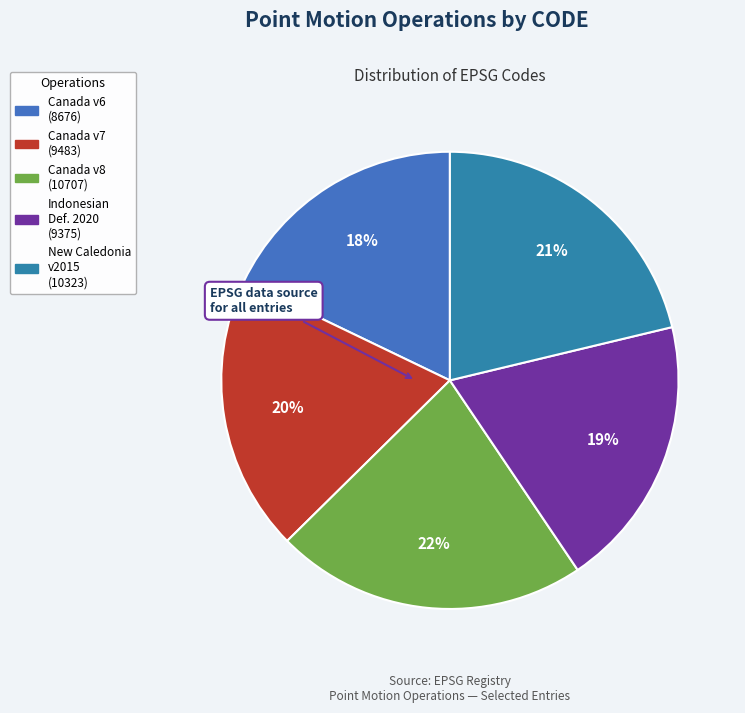

How many segments does this pie chart have?

5